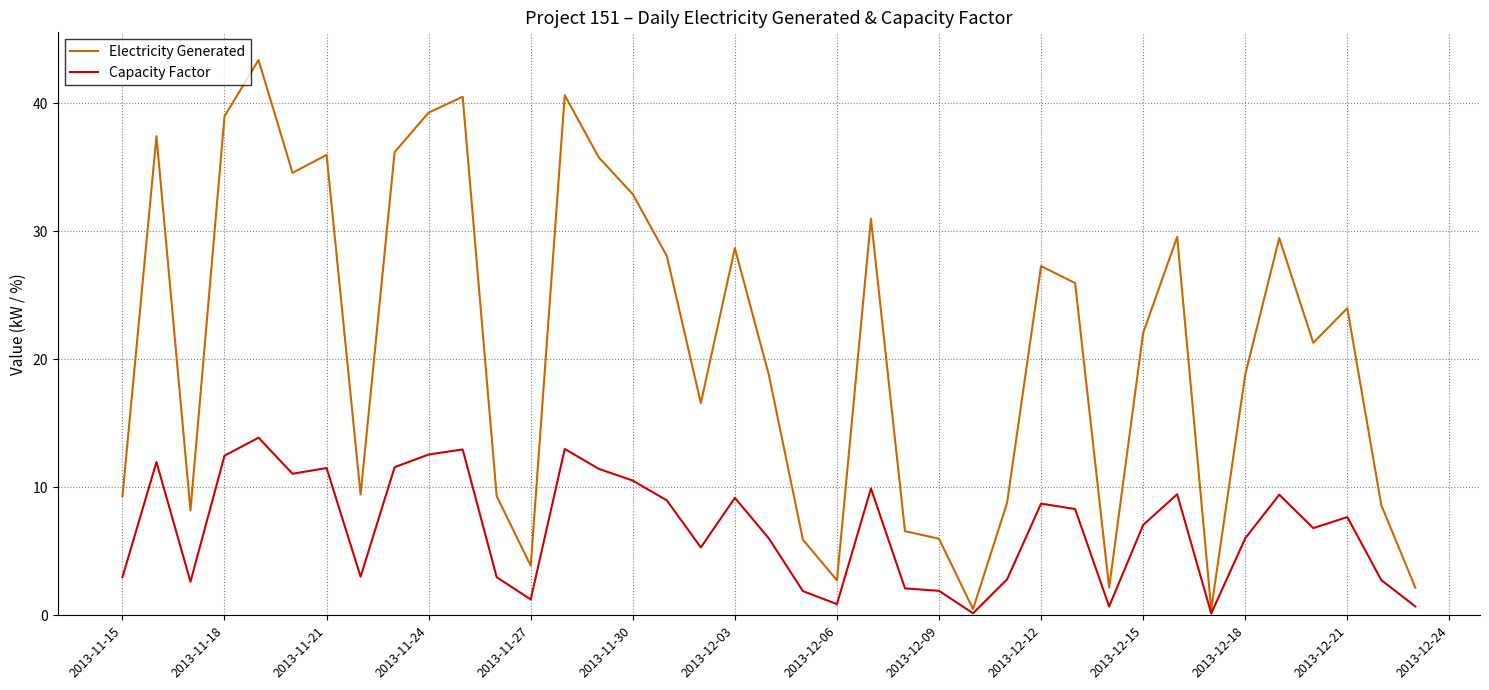

Which series has the largest total across all categories?

Electricity Generated